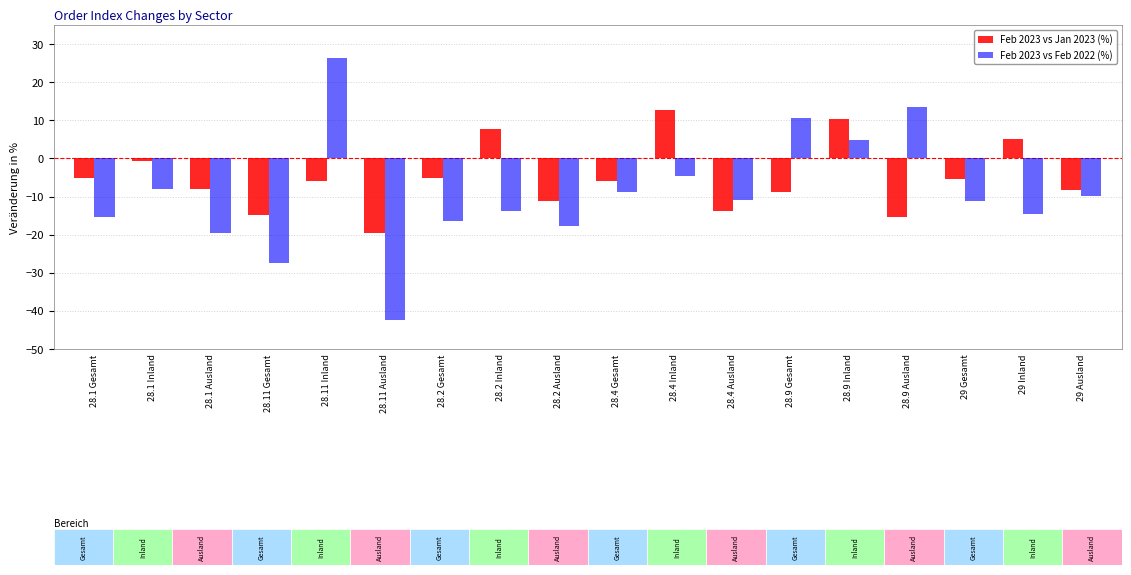

Which series has the largest total across all categories?

Feb 2023 vs Jan 2023 (%)